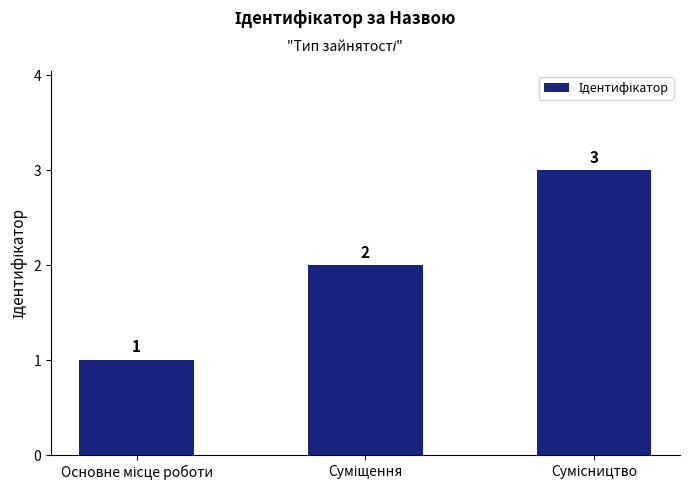

Count the values in the range 1 to 3.

3